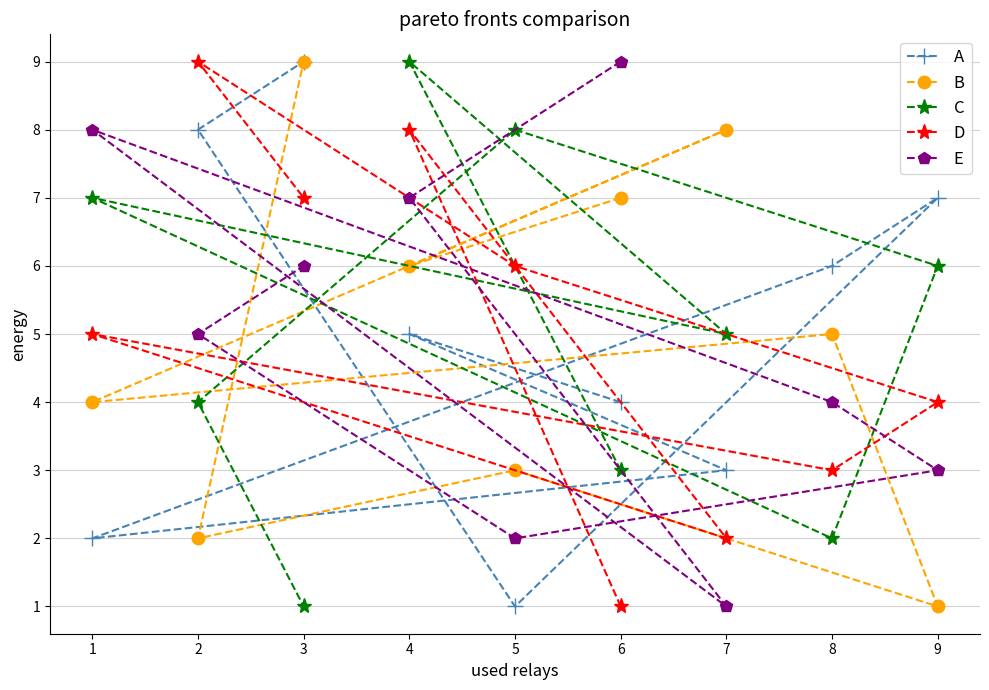

Does the chart display data point markers on the line(s)?

Yes